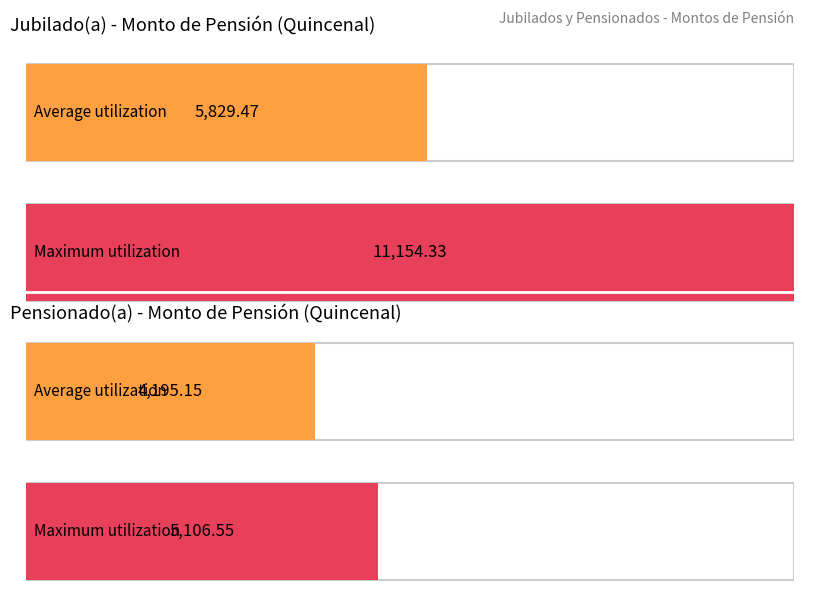

The value of Jubilado(a) at Quincenal is 9726.6. True or false?

False